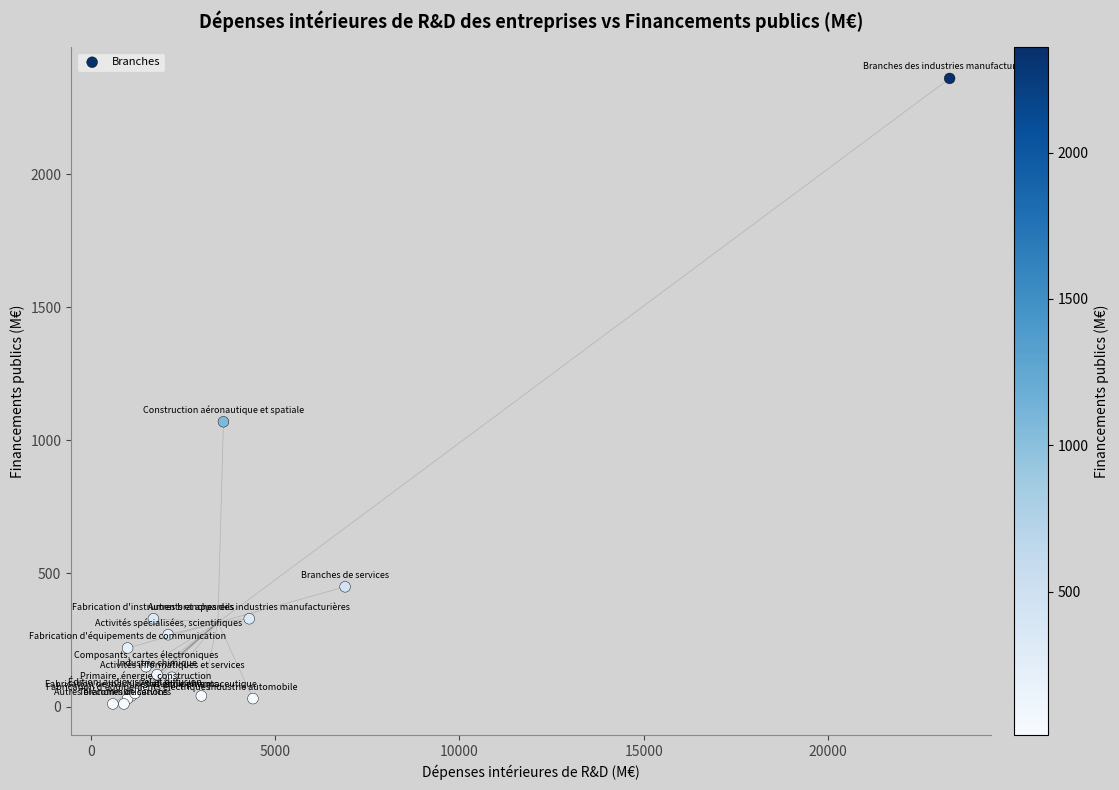

What Y value in the scatter plot is closest to 1185?

1070